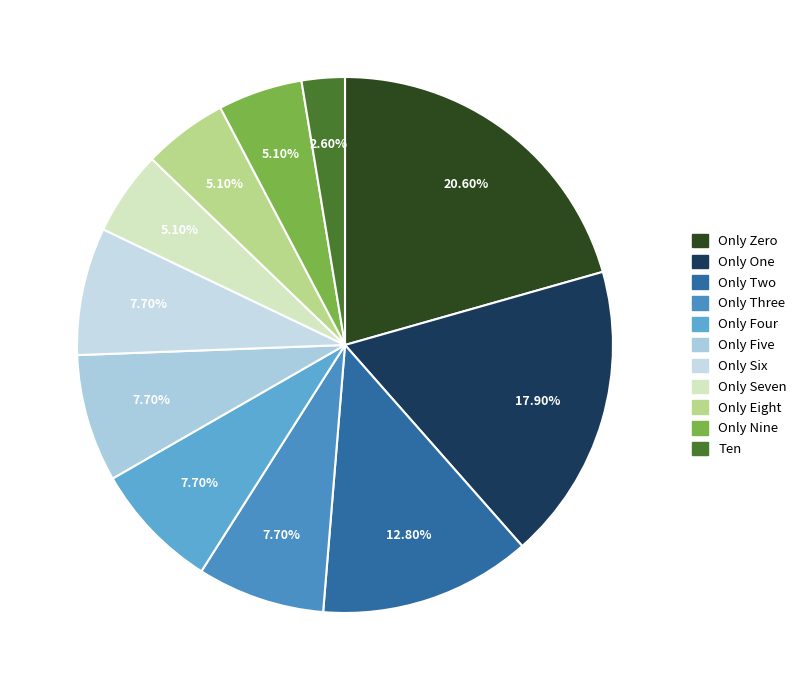

What is the smallest slice in the pie chart?

Ten